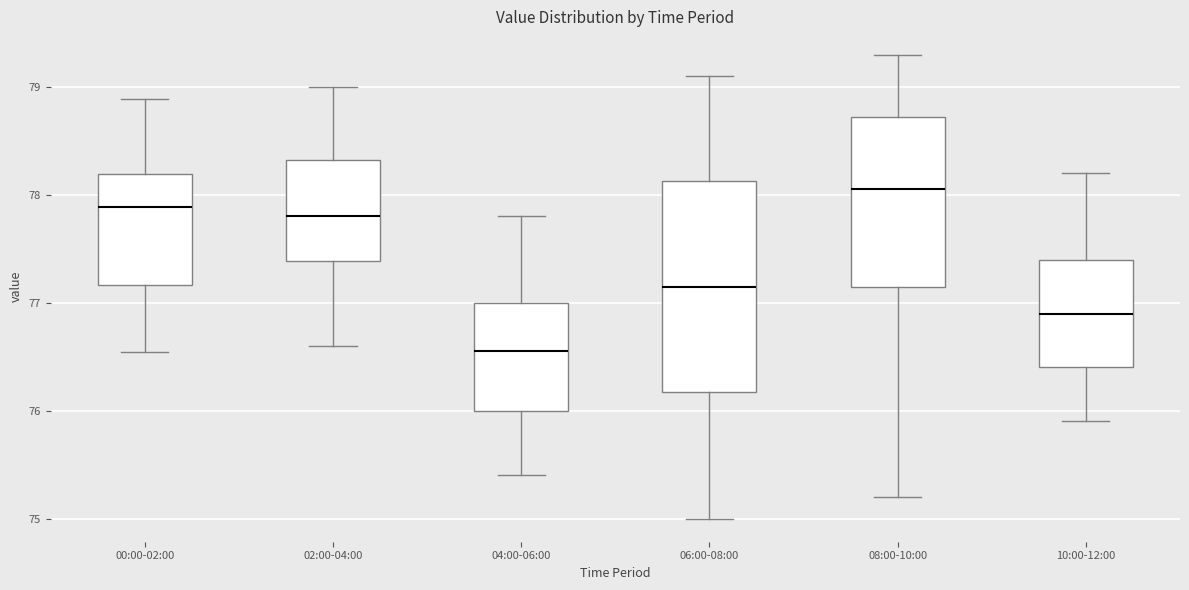

Reading left to right, read every box against the y-axis: the position of its median line, the range the box covers, and the ends of its whiskers. The values are not printed on the chart, so give them approximately, as read against the axis.

00:00-02:00: median 77.9, box 77.2 to 78.2, whiskers 76.5 to 78.9
02:00-04:00: median 77.8, box 77.4 to 78.3, whiskers 76.6 to 79.0
04:00-06:00: median 76.6, box 76.0 to 77.0, whiskers 75.4 to 77.8
06:00-08:00: median 77.2, box 76.2 to 78.1, whiskers 75.0 to 79.1
08:00-10:00: median 78.1, box 77.2 to 78.7, whiskers 75.2 to 79.3
10:00-12:00: median 76.9, box 76.4 to 77.4, whiskers 75.9 to 78.2